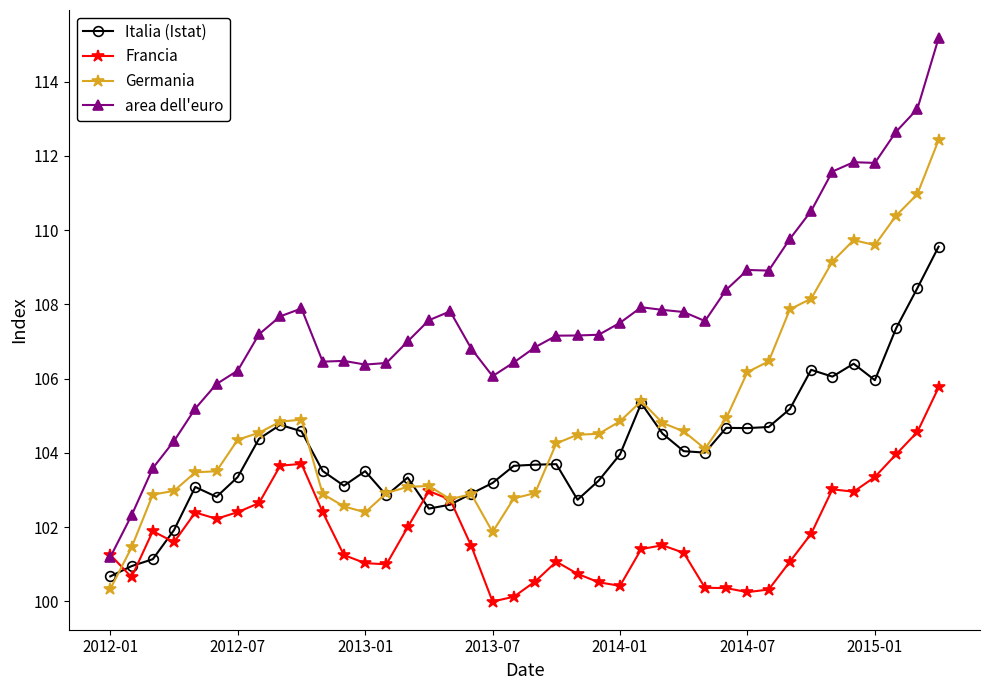

Which series has the widest spread of values?

area dell'euro